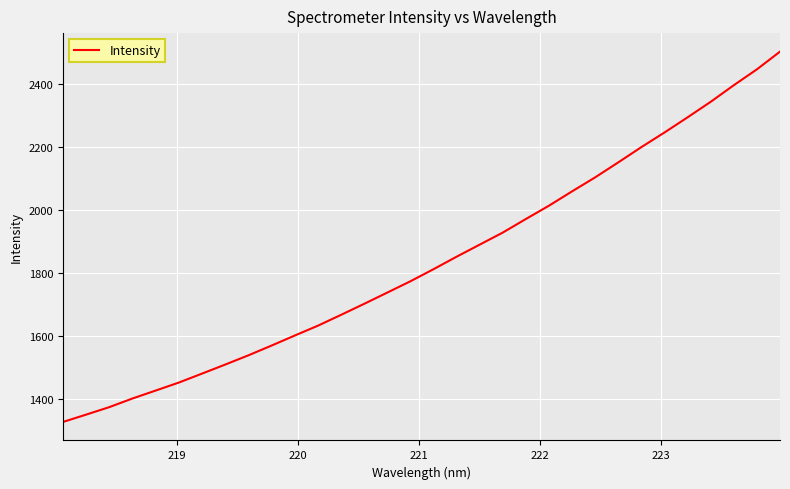

What is the minimum value shown in the chart?

1328.3